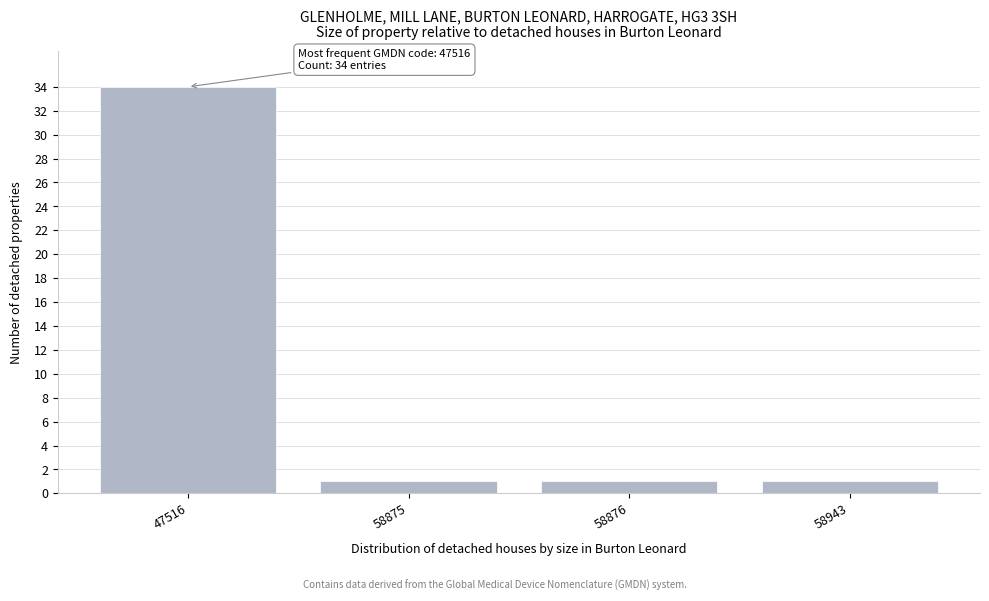

Reading left to right, transcribe all the data shown in this chart.

47516=34	58875=1	58876=1	58943=1